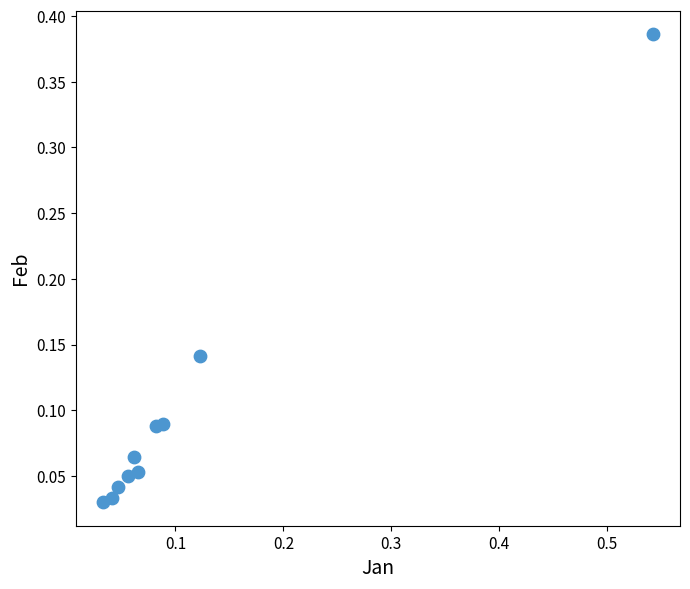

What is the range of X values (max minus min)?

0.5